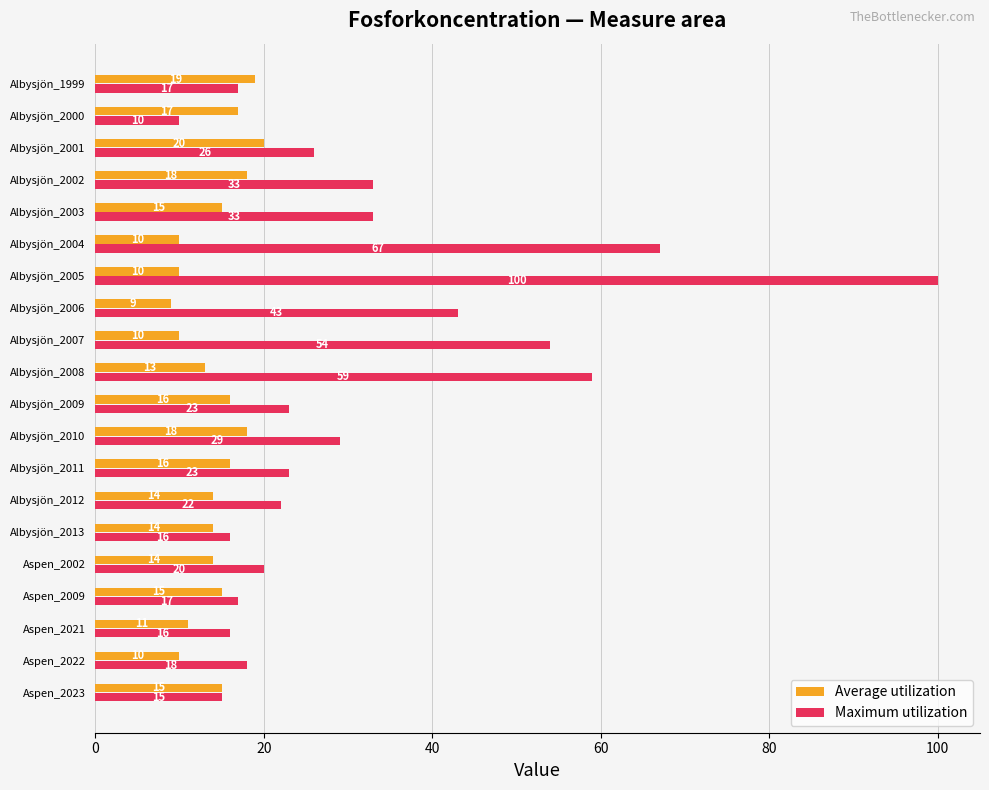

List the series in order of their overall mean, highest first.

Maximum utilization, Average utilization